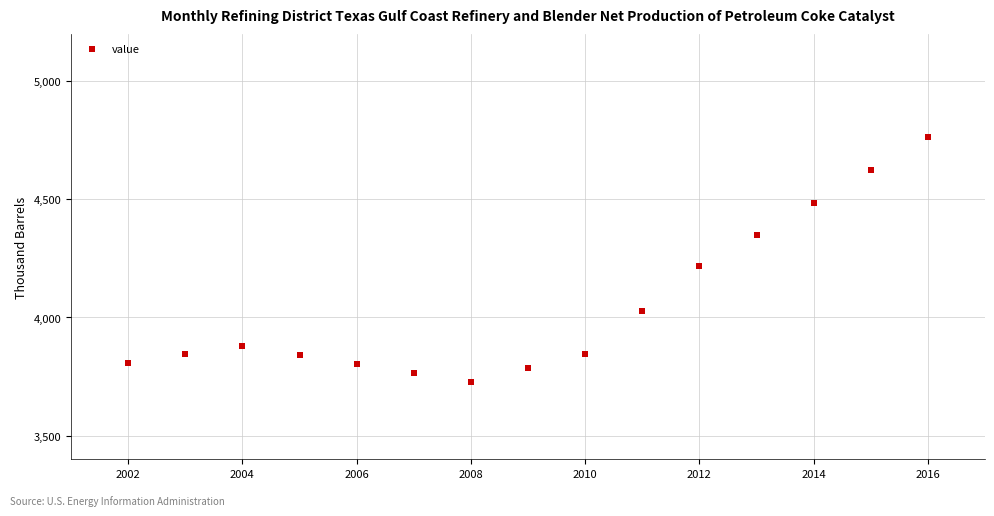

What is the range of Y values (max minus min)?

1037